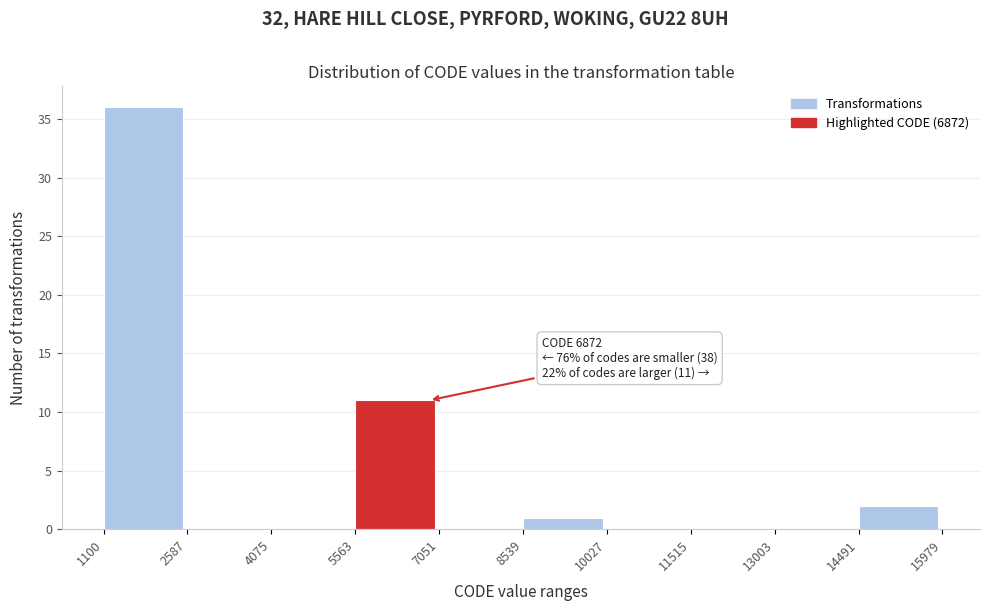

Over which range of the x-axis is the bar tallest?

1100 to 2587